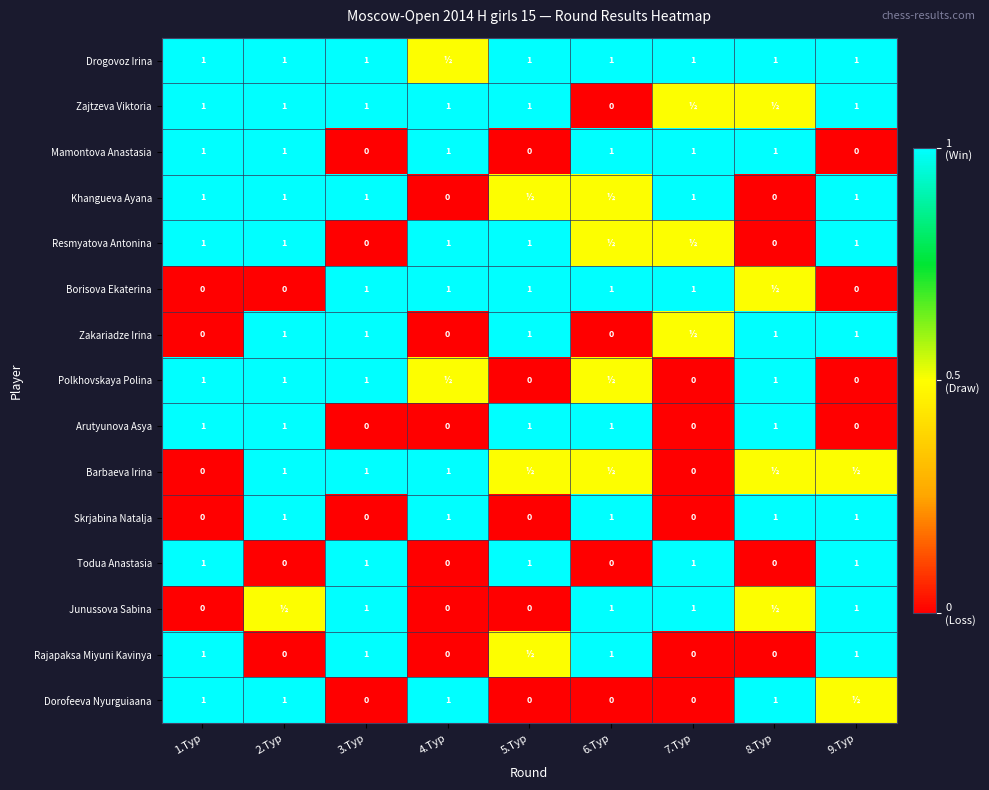

What is the difference between the Rajapaksa Miyuni Kavinya values at 4.Тур and 3.Тур?

1.0